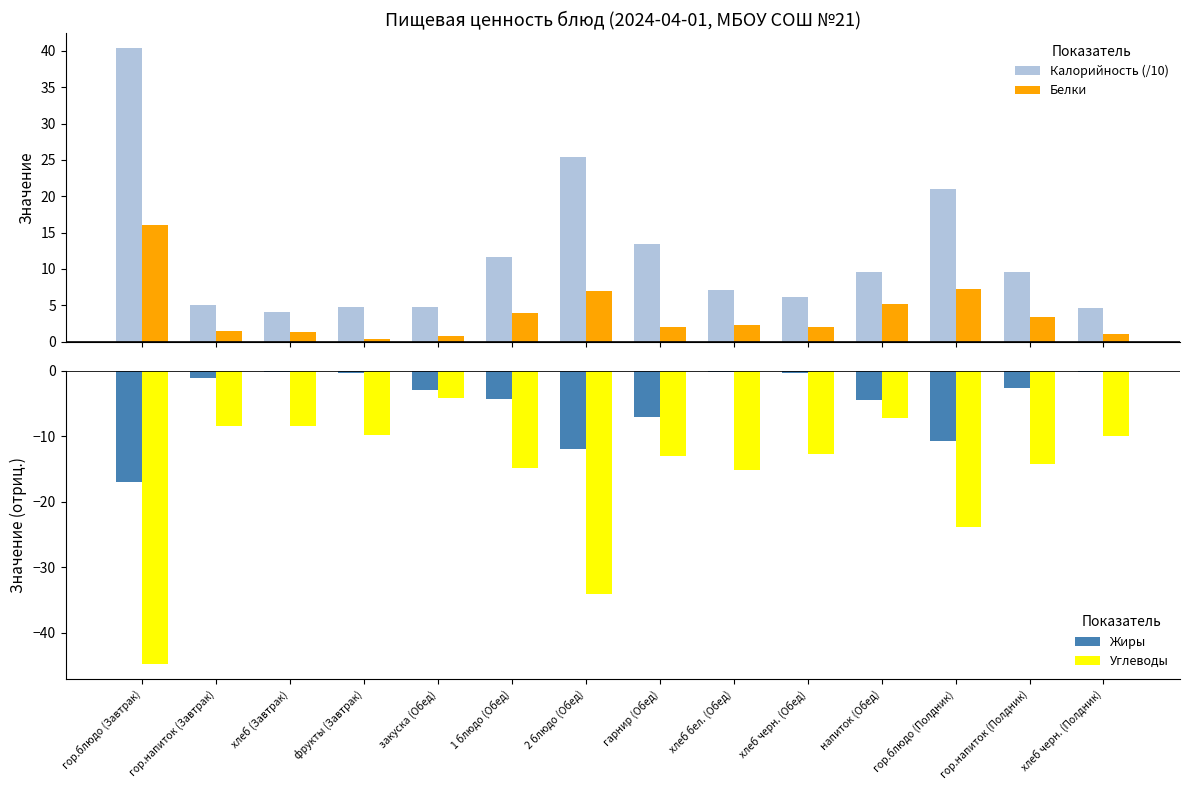

Reading left to right, extract all data points from this chart.

Калорийность (/10): гор.блюдо (Завтрак)=40.4	гор.напиток (Завтрак)=5.0	хлеб (Завтрак)=4.1	фрукты (Завтрак)=4.7	закуска (Обед)=4.8	1 блюдо (Обед)=11.7	2 блюдо (Обед)=25.4	гарнир (Обед)=13.4	хлеб бел. (Обед)=7.1	хлеб черн. (Обед)=6.1	напиток (Обед)=9.5	гор.блюдо (Полдник)=21.0	гор.напиток (Полдник)=9.6	хлеб черн. (Полдник)=4.6
Белки: гор.блюдо (Завтрак)=16.0	гор.напиток (Завтрак)=1.5	хлеб (Завтрак)=1.3	фрукты (Завтрак)=0.4	закуска (Обед)=0.8	1 блюдо (Обед)=4.0	2 блюдо (Обед)=7.0	гарнир (Обед)=2.0	хлеб бел. (Обед)=2.3	хлеб черн. (Обед)=2.0	напиток (Обед)=5.2	гор.блюдо (Полдник)=7.3	гор.напиток (Полдник)=3.4	хлеб черн. (Полдник)=1.1
Жиры: гор.блюдо (Завтрак)=-17.0	гор.напиток (Завтрак)=-1.1	хлеб (Завтрак)=-0.2	фрукты (Завтрак)=-0.4	закуска (Обед)=-3.0	1 блюдо (Обед)=-4.3	2 блюдо (Обед)=-12.0	гарнир (Обед)=-7.0	хлеб бел. (Обед)=-0.2	хлеб черн. (Обед)=-0.3	напиток (Обед)=-4.5	гор.блюдо (Полдник)=-10.8	гор.напиток (Полдник)=-2.7	хлеб черн. (Полдник)=-0.2
Углеводы: гор.блюдо (Завтрак)=-44.8	гор.напиток (Завтрак)=-8.5	хлеб (Завтрак)=-8.5	фрукты (Завтрак)=-9.8	закуска (Обед)=-4.2	1 блюдо (Обед)=-14.8	2 блюдо (Обед)=-34.0	гарнир (Обед)=-13.0	хлеб бел. (Обед)=-15.1	хлеб черн. (Обед)=-12.7	напиток (Обед)=-7.2	гор.блюдо (Полдник)=-23.9	гор.напиток (Полдник)=-14.2	хлеб черн. (Полдник)=-9.9